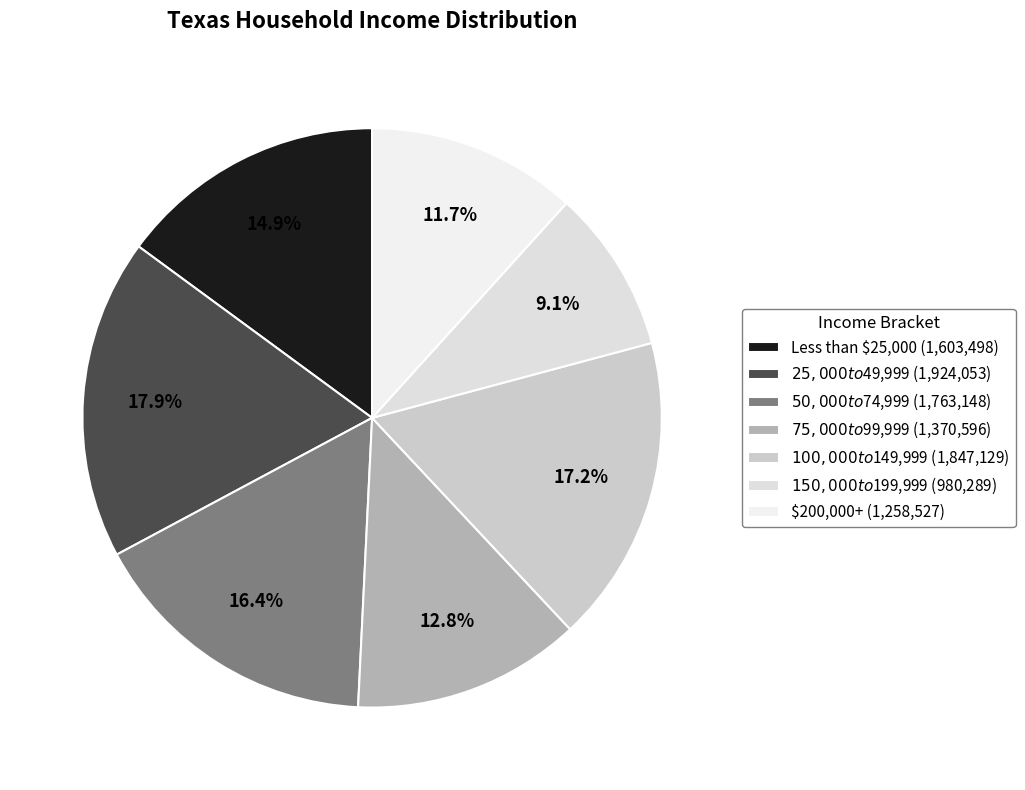

Which category has the biggest portion of the pie?

$25,000 to $49,999